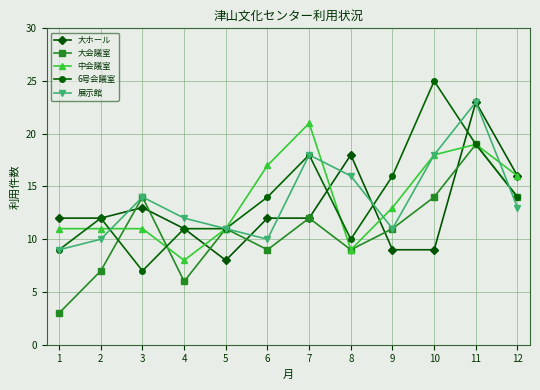

Where do 6号会議室 and 大会議室 first cross each other?

2 and 3